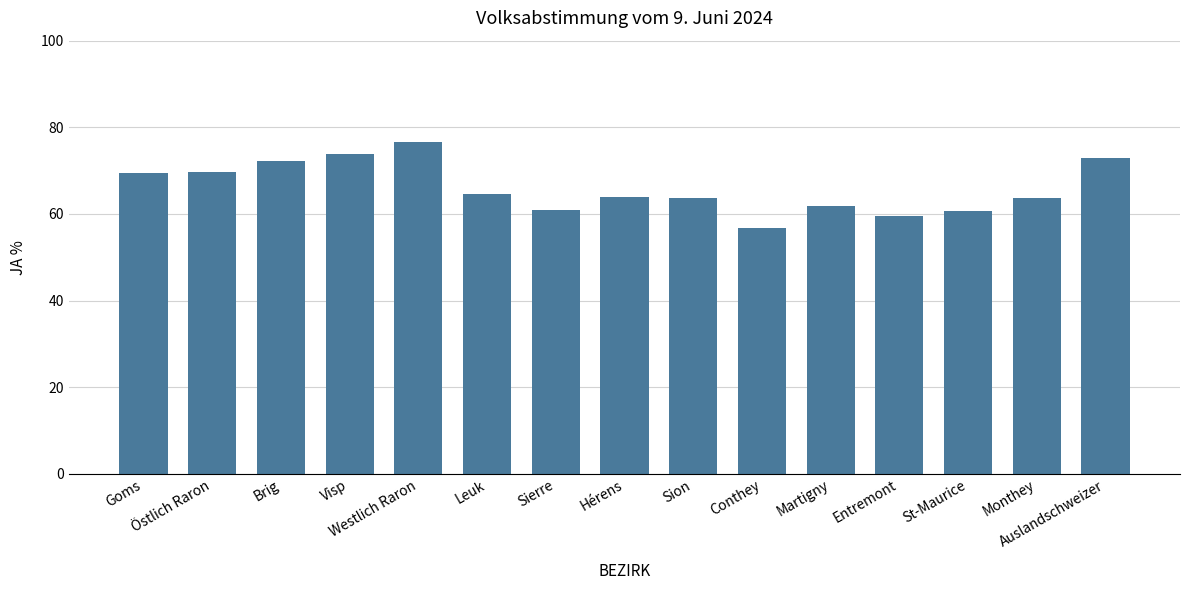

Count the number of values greater than 63.

10